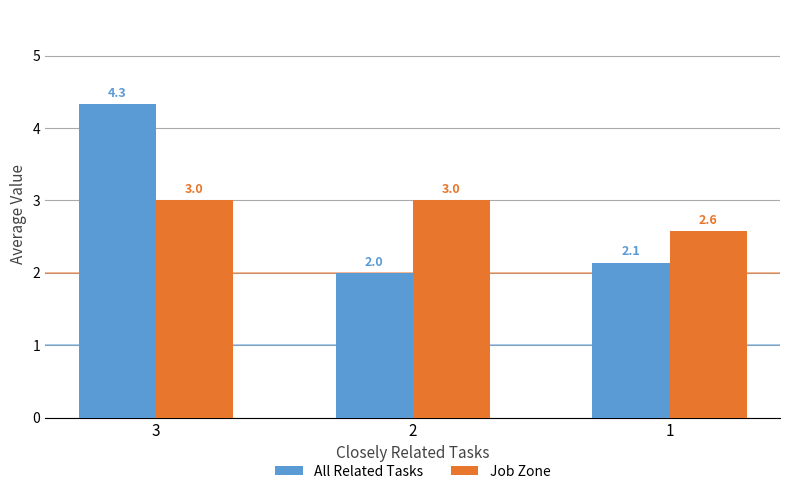

Between 2 and 1, which series saw the biggest shift?

Job Zone